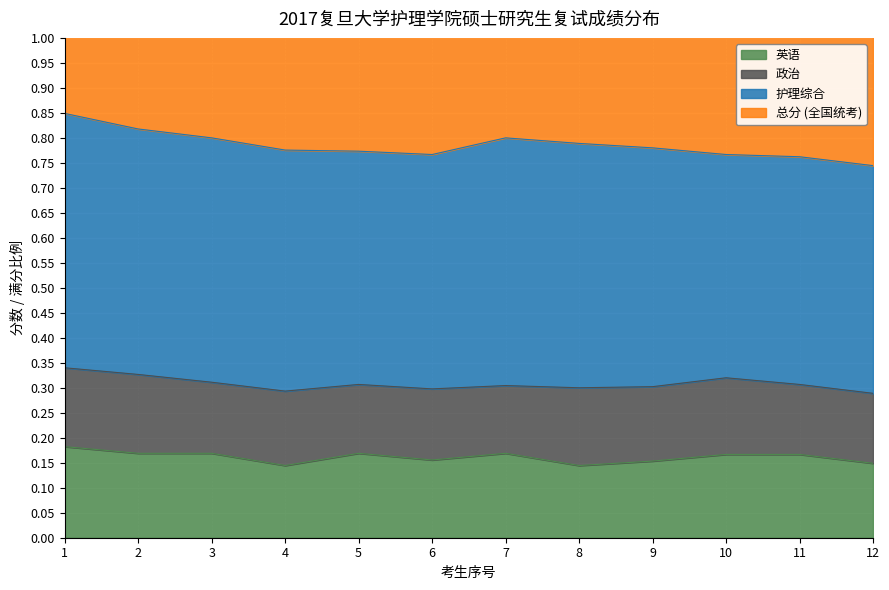

The 英语 series shows 0.1 at 11. True or false?

False